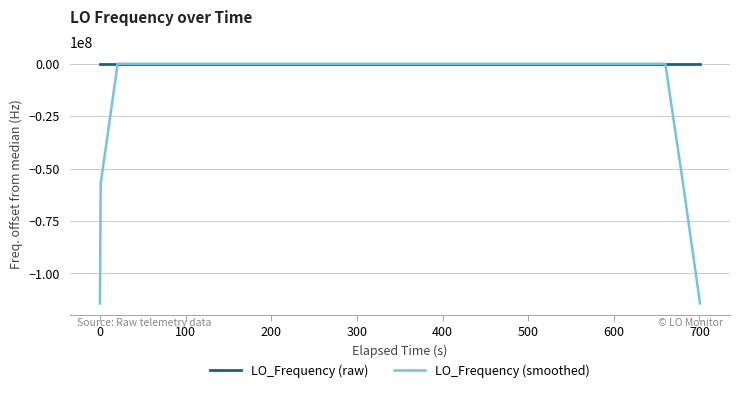

Which series has the largest total across all categories?

LO_Frequency (raw)